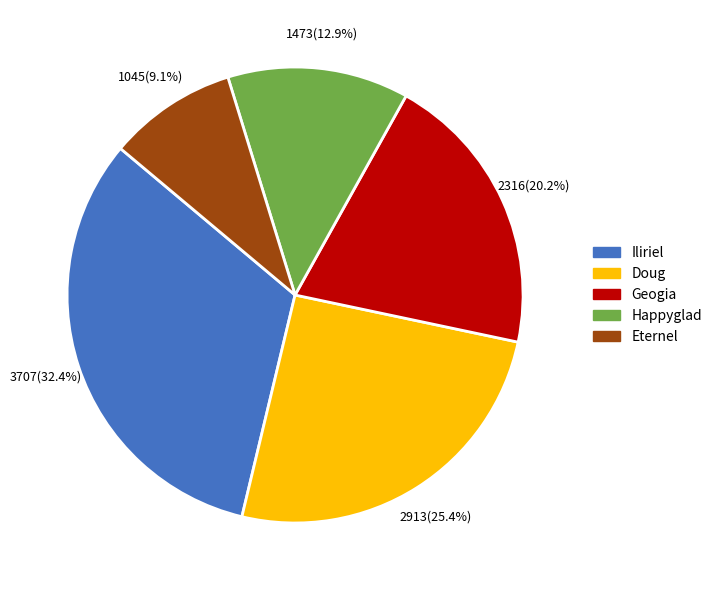

Does Geogia represent more than half of the total?

No